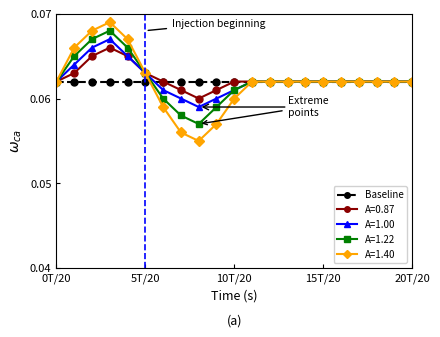

What are all the series names shown in the legend?

Baseline, A=0.87, A=1.00, A=1.22, A=1.40